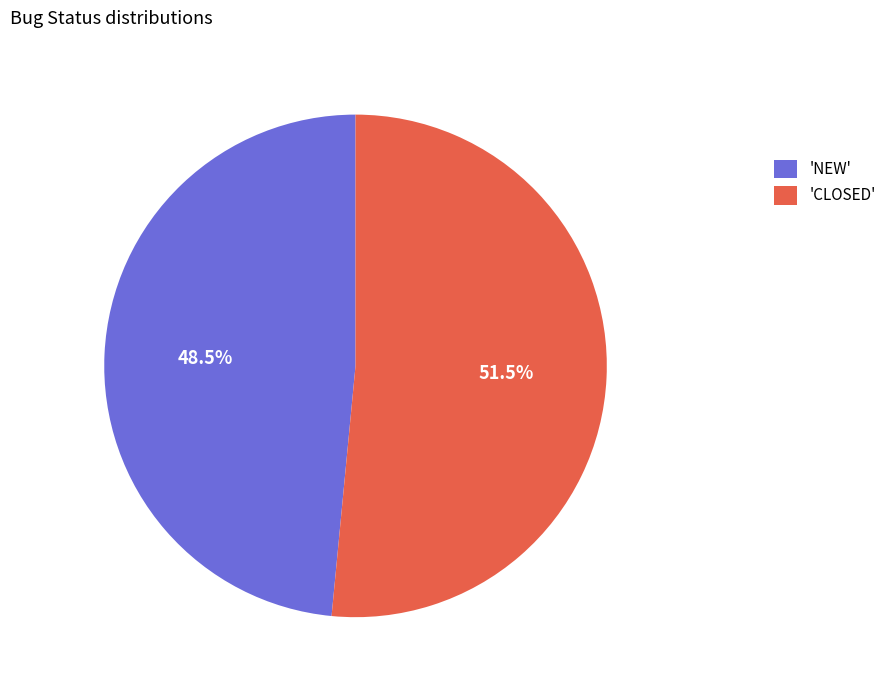

To the nearest percent, what is the average slice percentage?

50%